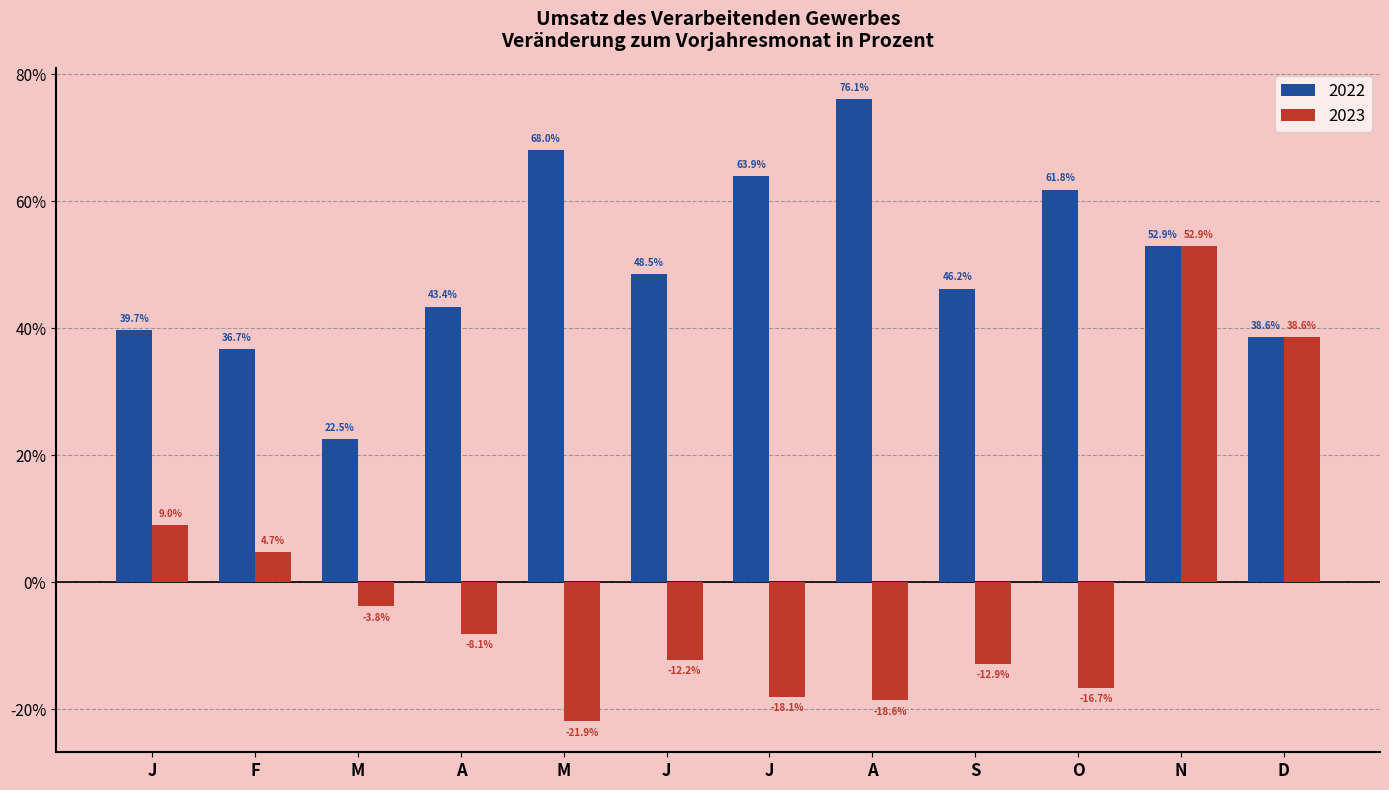

How many distinct data groups are displayed?

2